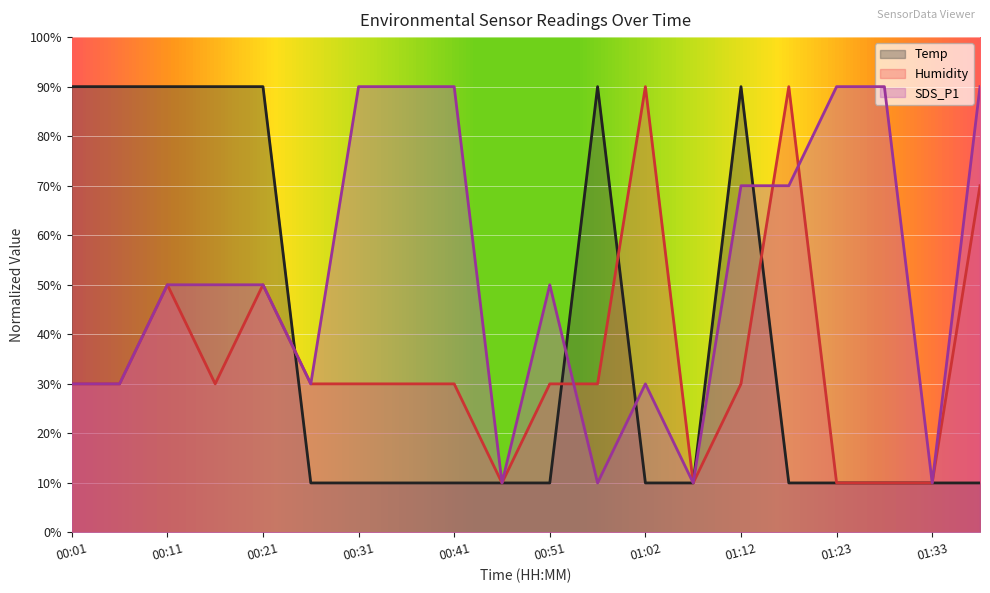

What is the sum of the Humidity values at 01:28 and 00:11?

60.0